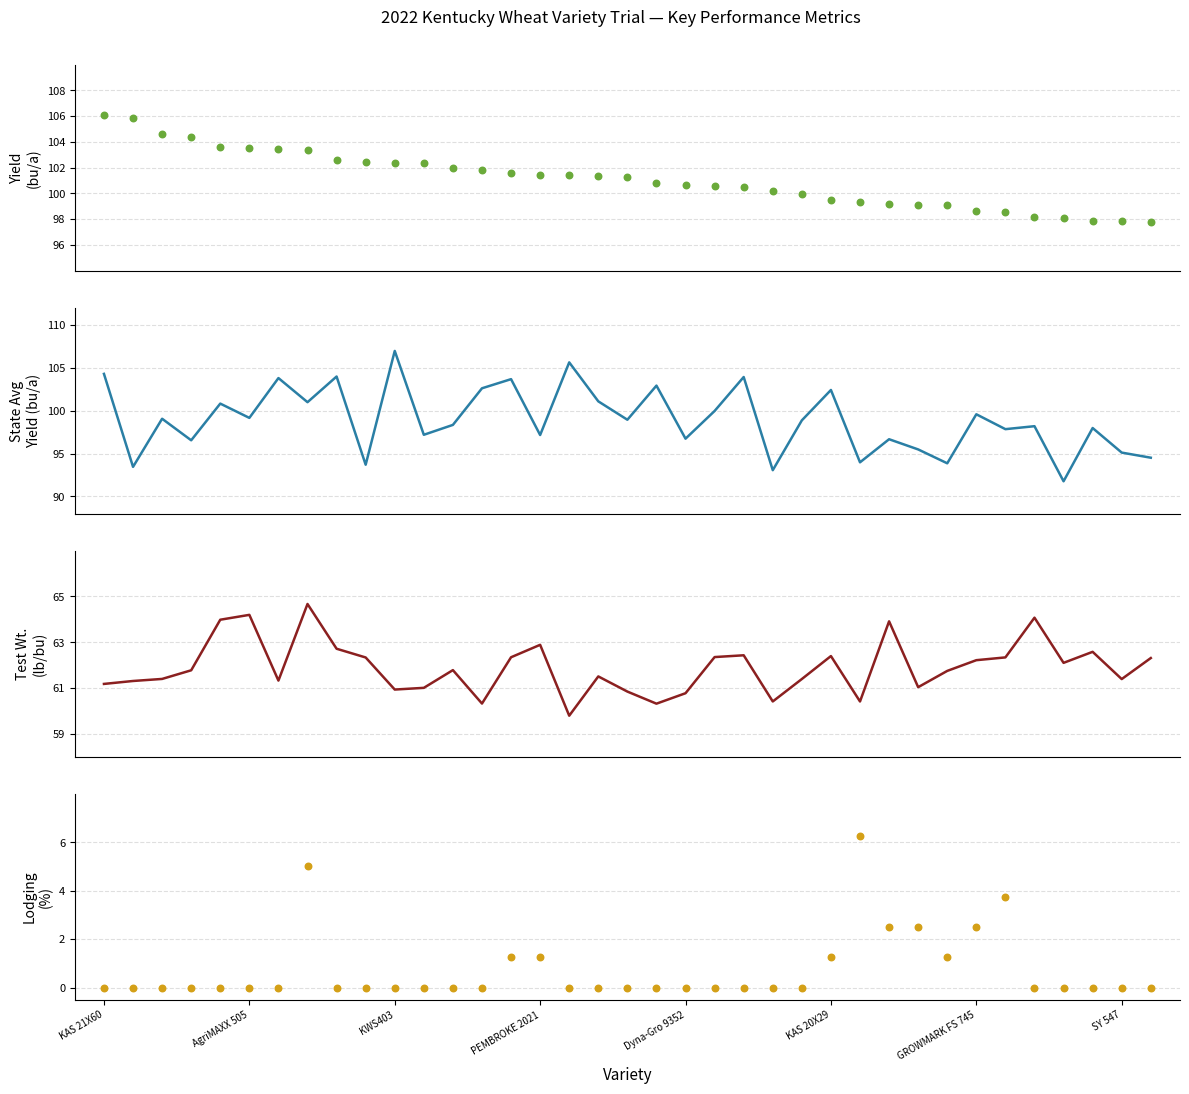

Is the value of Yield (bu/a) at 19 greater than the value of Lodging (%) at GROWMARK FS 745?

Yes